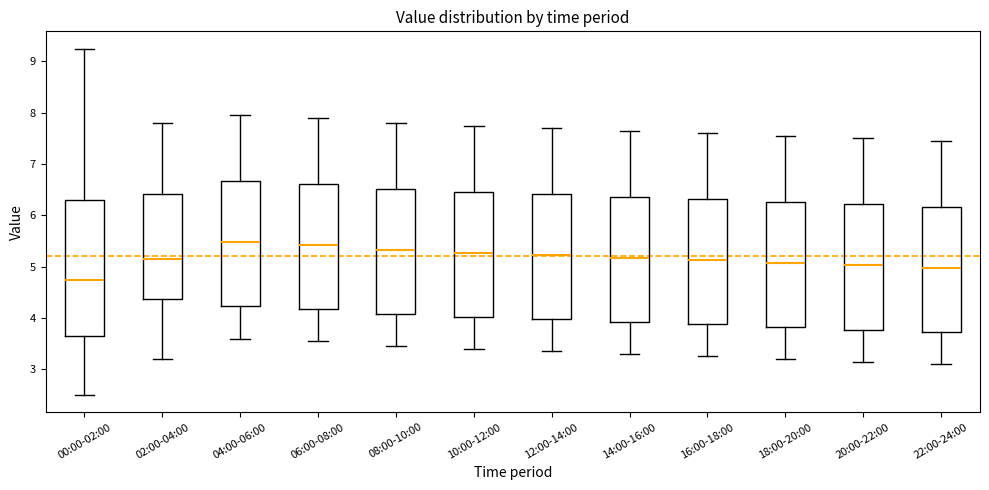

Where does the lower whisker of the box for 18:00-20:00 end on the y-axis? The values are not printed on the chart, so give them approximately, as read against the axis.

3.2